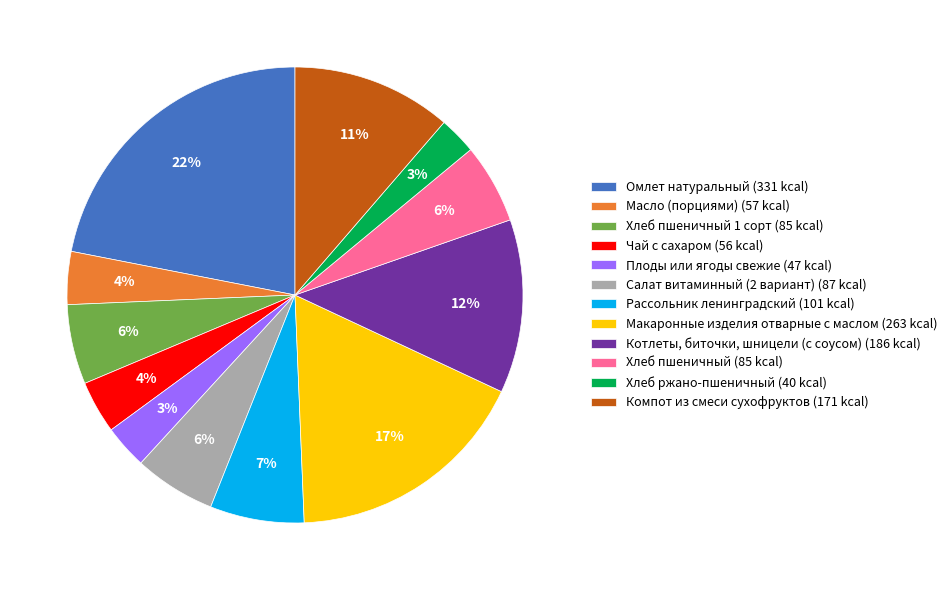

Is the sum of Макаронные изделия отварные с маслом (263 kcal) and Хлеб пшеничный (85 kcal) greater than half?

No